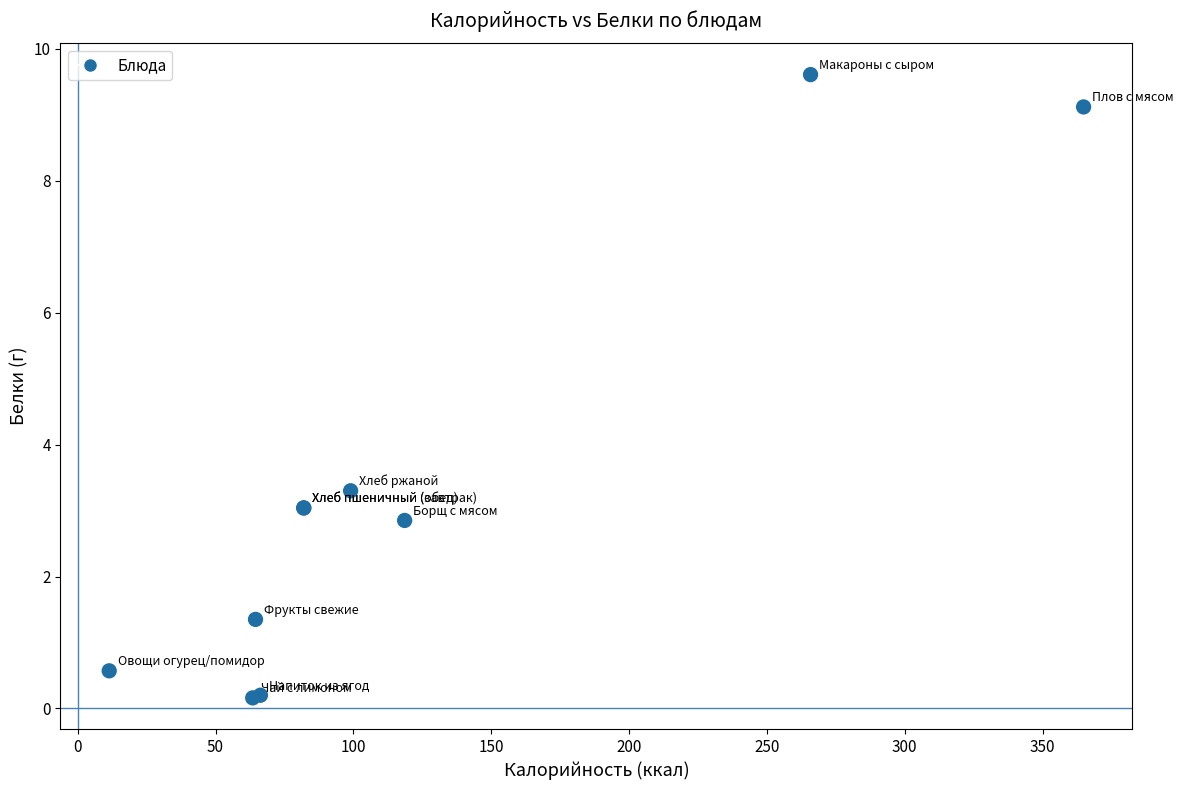

What Y value in the scatter plot is closest to 4?

3.3